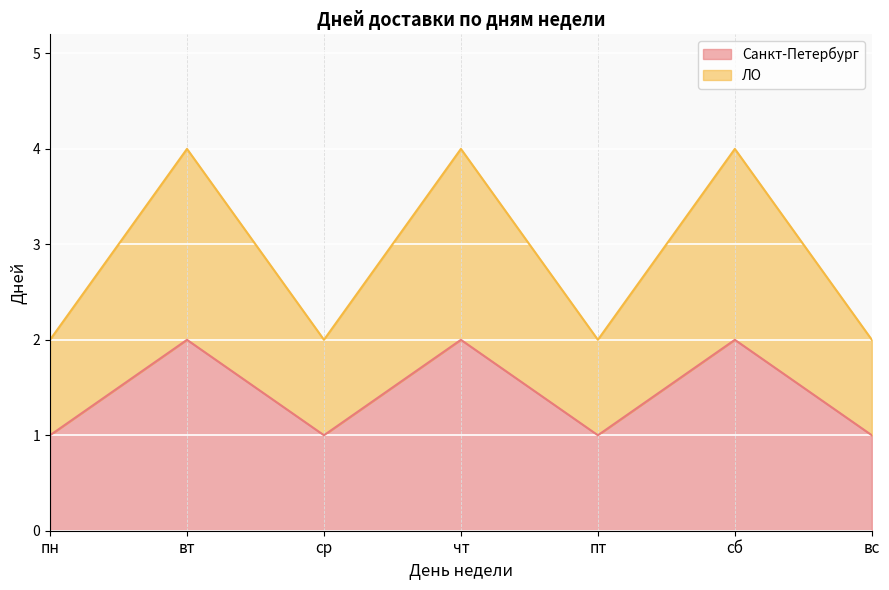

At which category is the sum across all series the highest?

вт